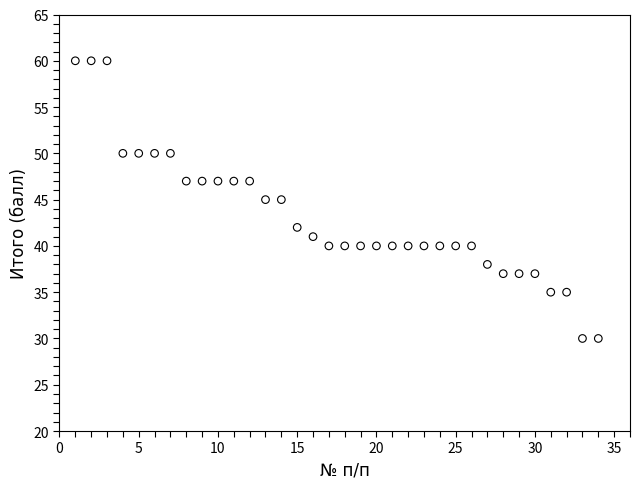

What is the range of X values (max minus min)?

33